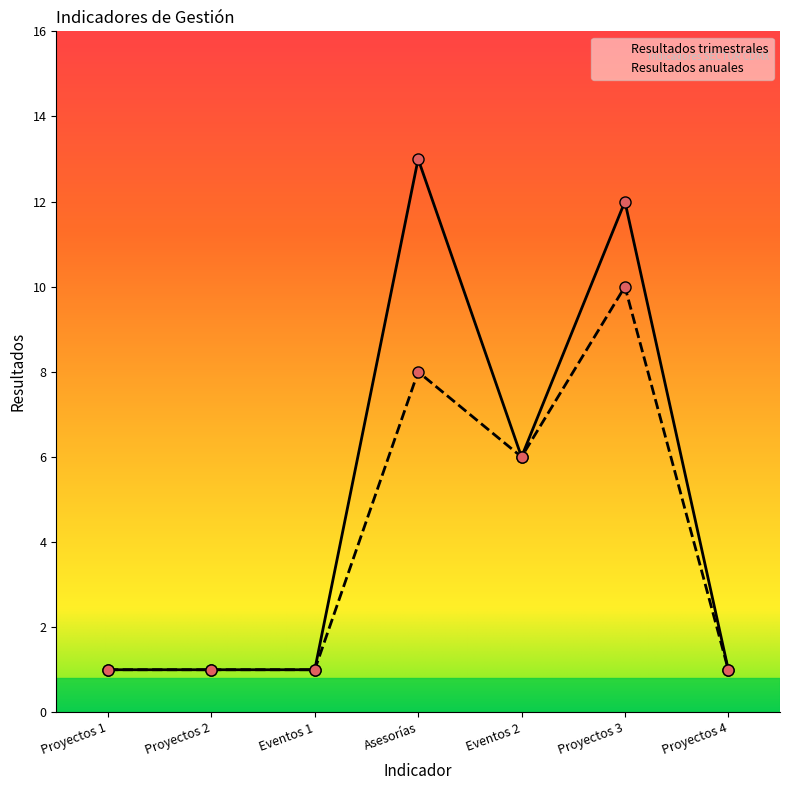

What is the label of the 5th point from the right?

Eventos 1